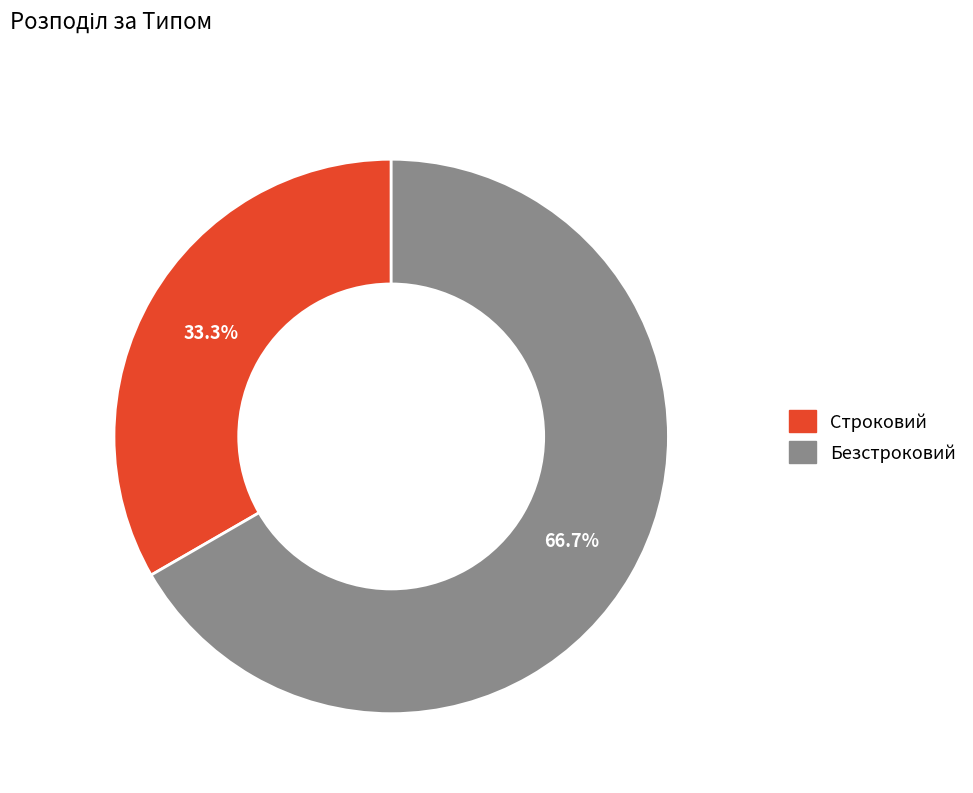

Is Безстроковий the majority of the pie?

Yes